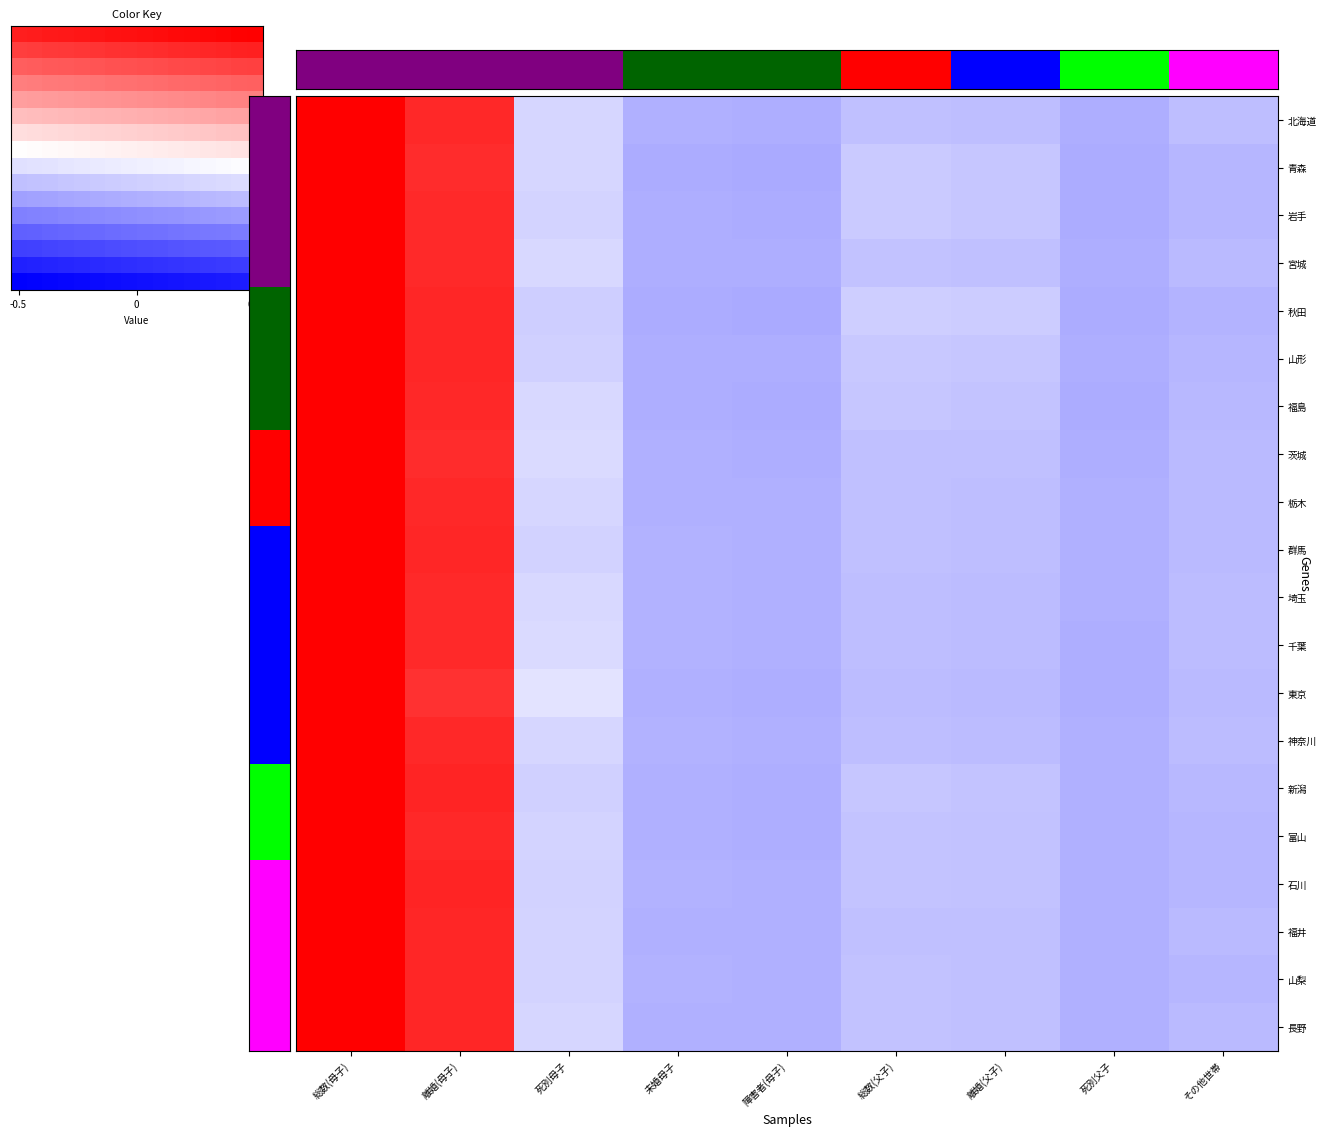

How many data points in 富山 are less than 0?

7